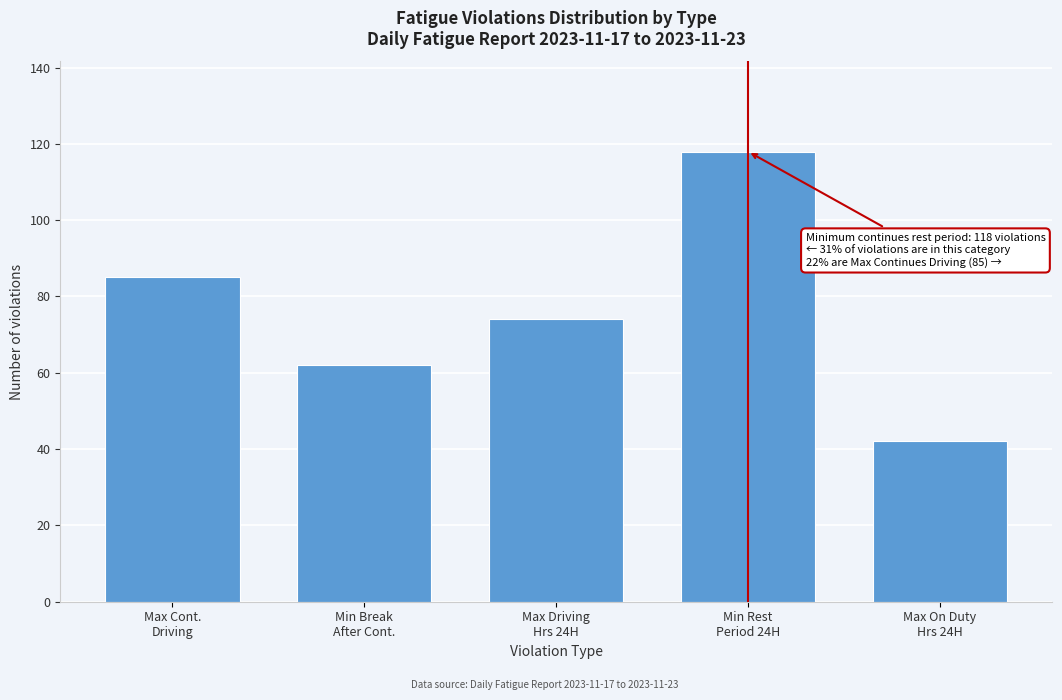

Reading left to right, list all the values displayed in this chart.

85	62	74	118	42